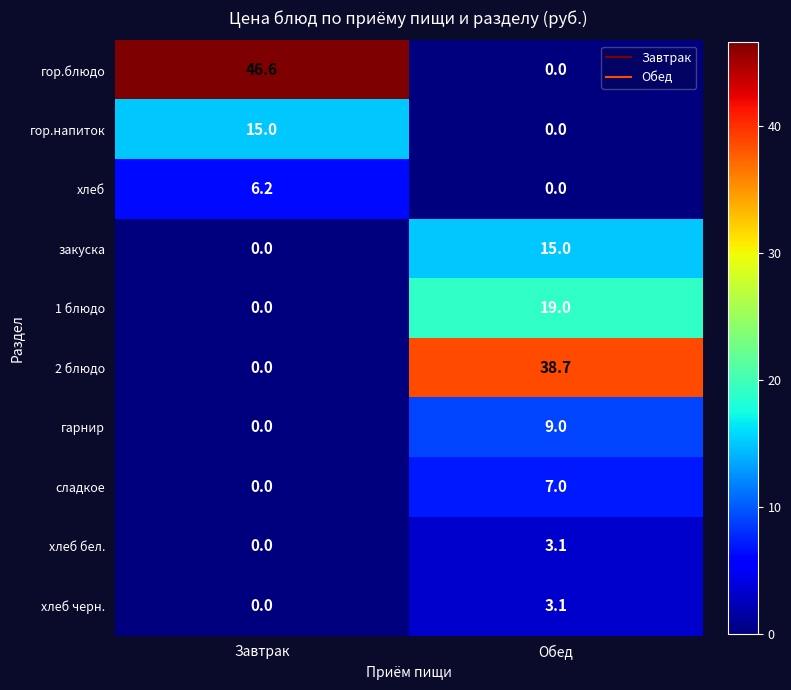

Reading left to right, extract all data points from this chart.

гор.блюдо: 46.6	0.0
гор.напиток: 15.0	0.0
хлеб: 6.2	0.0
закуска: 0.0	15.0
1 блюдо: 0.0	19.0
2 блюдо: 0.0	38.7
гарнир: 0.0	9.0
сладкое: 0.0	7.0
хлеб бел.: 0.0	3.1
хлеб черн.: 0.0	3.1